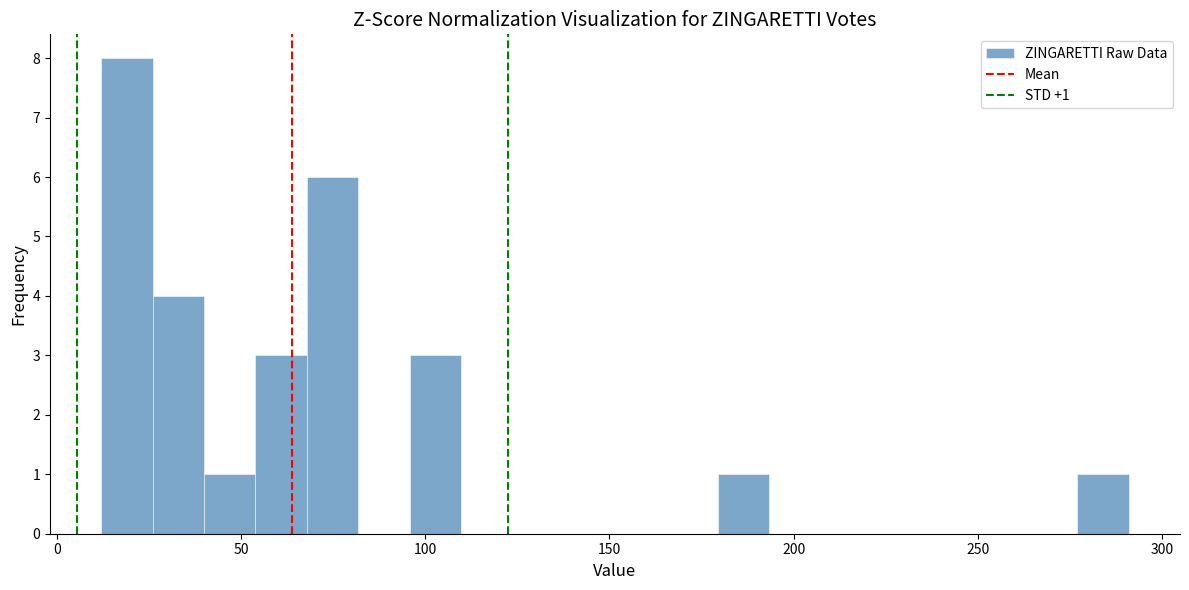

Around what value on the x-axis is the tallest bar? Give the approximate position of its centre, as read against the axis.

20